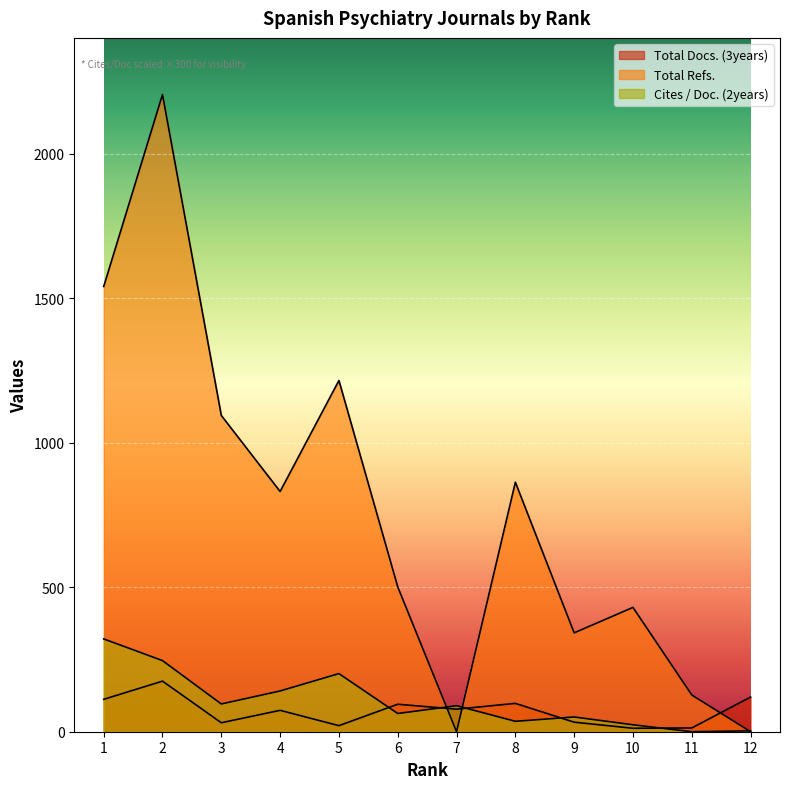

Reading left to right, what are all the values shown in this chart?

Total Docs. (3years): 1=112.0	2=175.0	3=31.0	4=74.0	5=21.0	6=95.0	7=78.0	8=98.0	9=33.0	10=12.0	11=13.0	12=120.0
Total Refs.: 1=1540.0	2=2204.0	3=1094.0	4=831.0	5=1215.0	6=501.0	7=0.0	8=863.0	9=342.0	10=430.0	11=127.0	12=0.0
Cites / Doc. (2years): 1=321.0	2=246.0	3=96.0	4=141.0	5=201.0	6=63.0	7=90.0	8=36.0	9=51.0	10=24.0	11=0.0	12=3.0